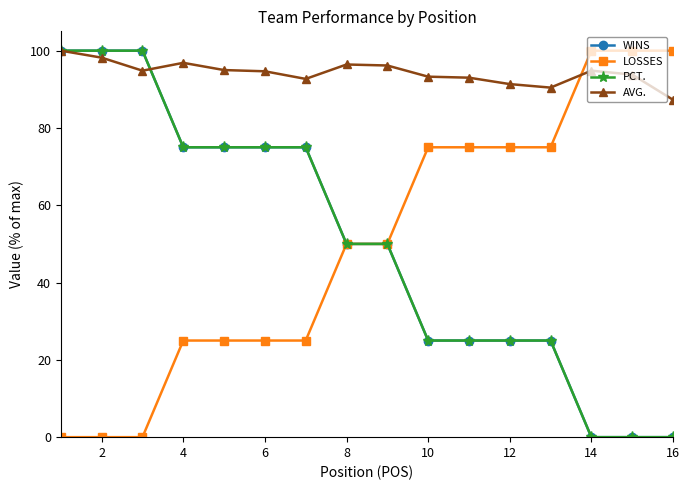

Does the chart display data point markers on the line(s)?

Yes